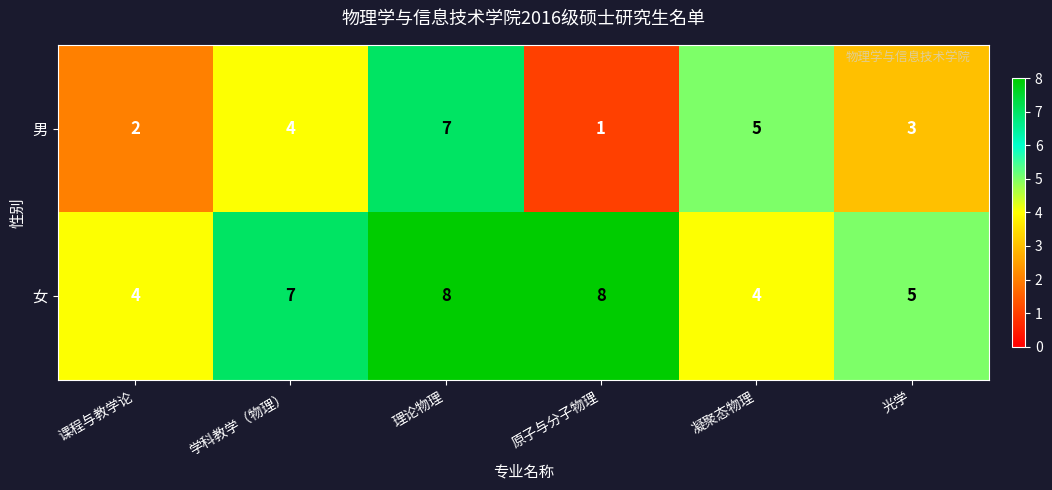

What is the maximum value for 女?

8